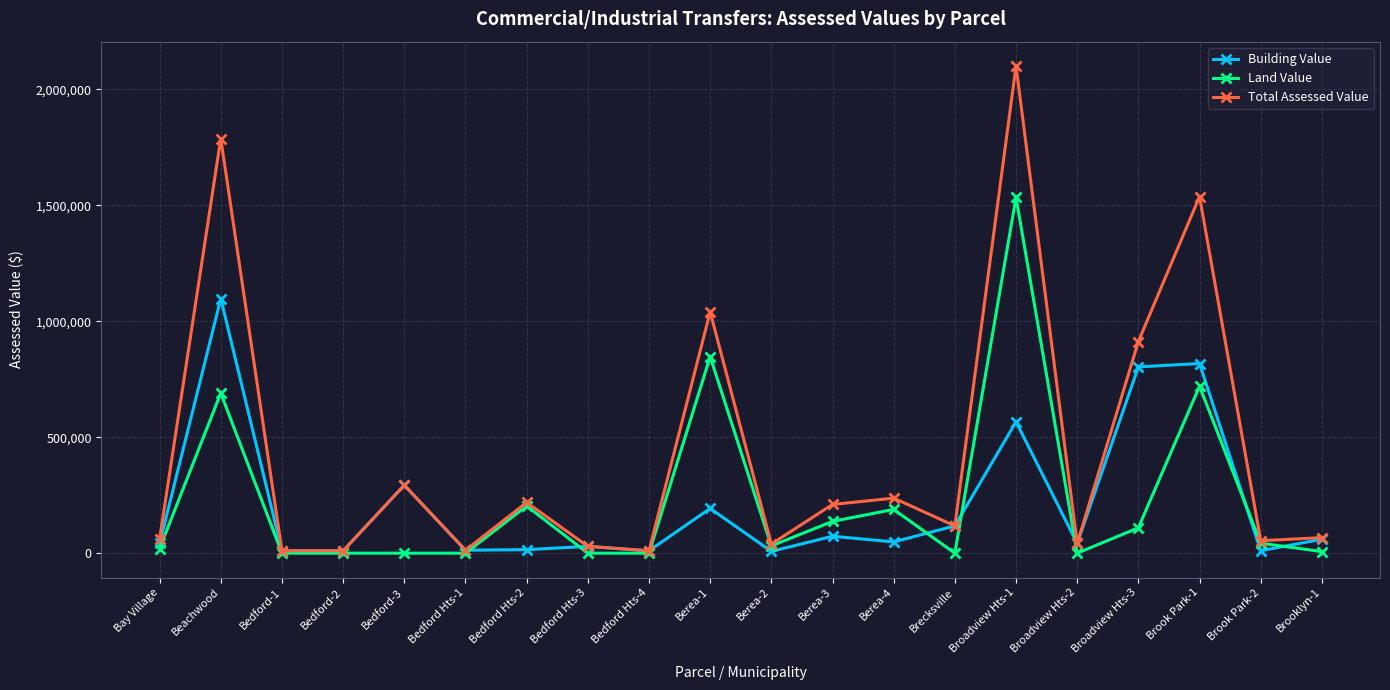

Is this an area chart (filled region under the line)?

No